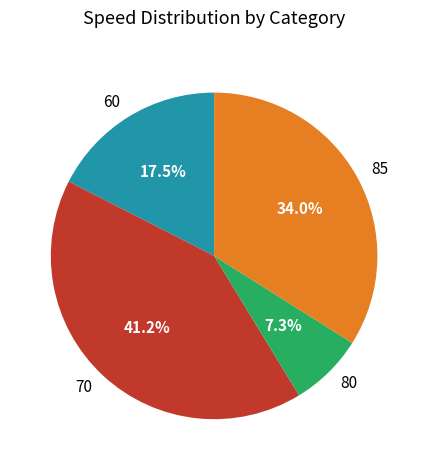

To the nearest percent, what percentage of the pie is 85?

34%